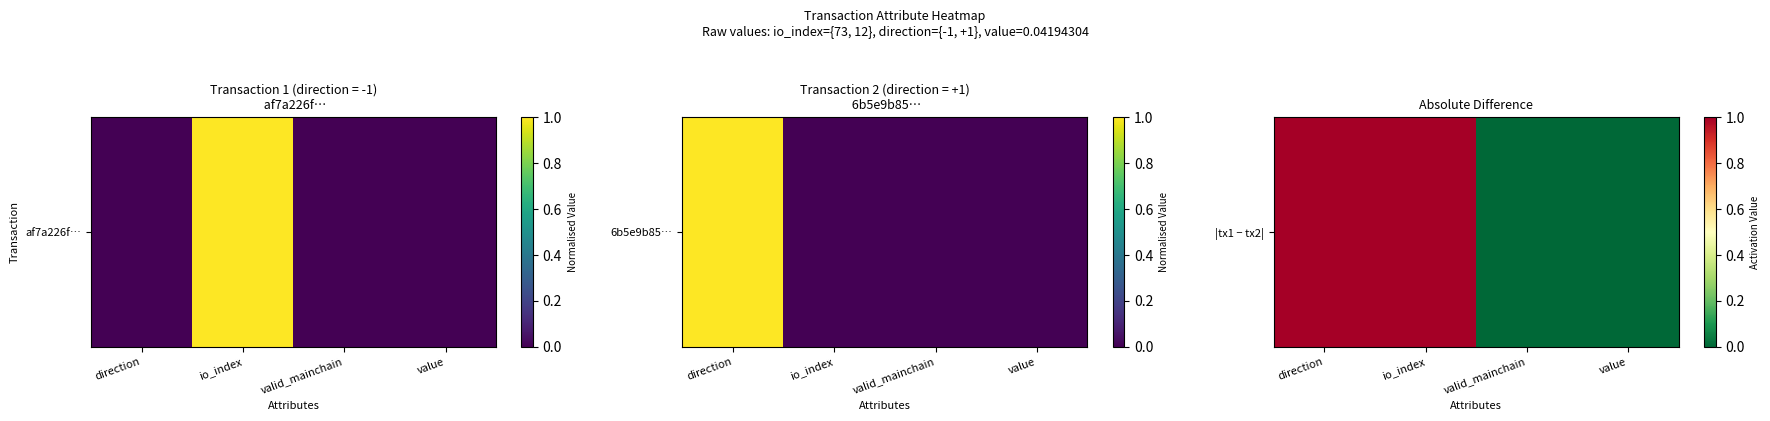

Rank the categories by value from highest to lowest.

direction, io_index, valid_mainchain, value